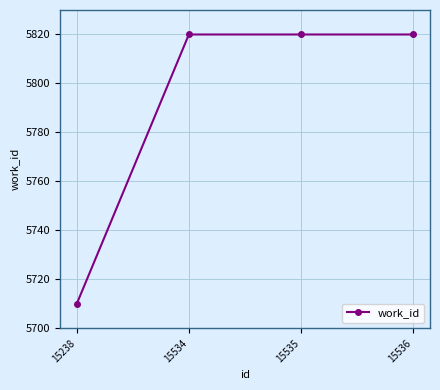

What is the change in value from 15238 to 15534?

+110